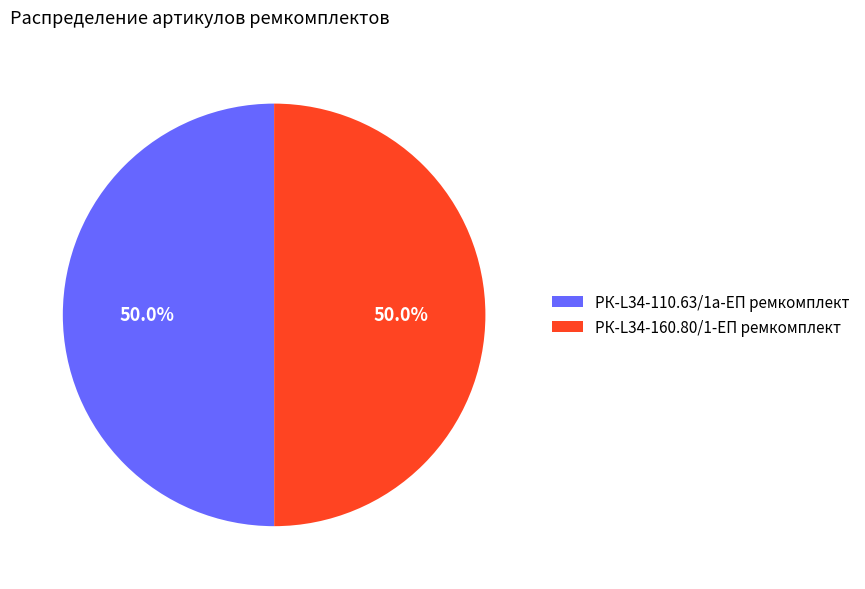

Approximately how many times larger is the value at РК-L34-160.80/1-ЕП ремкомплект compared to РК-L34-110.63/1а-ЕП ремкомплект?

1.0